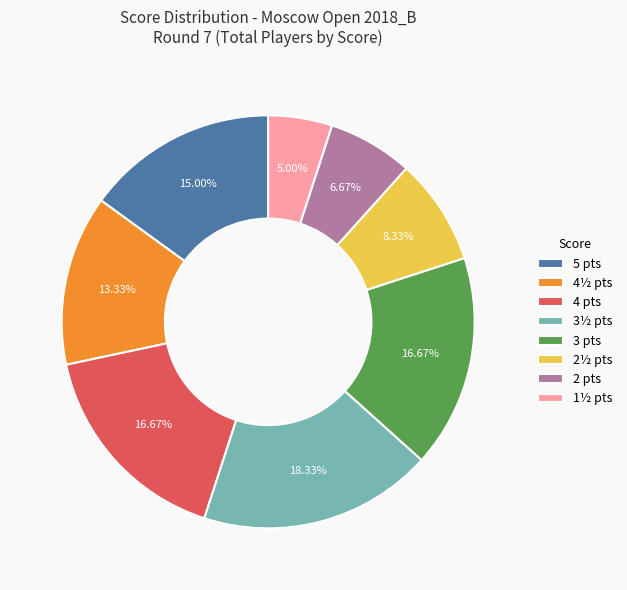

Approximately how many times larger is the value at 4 pts compared to 3½ pts?

0.9